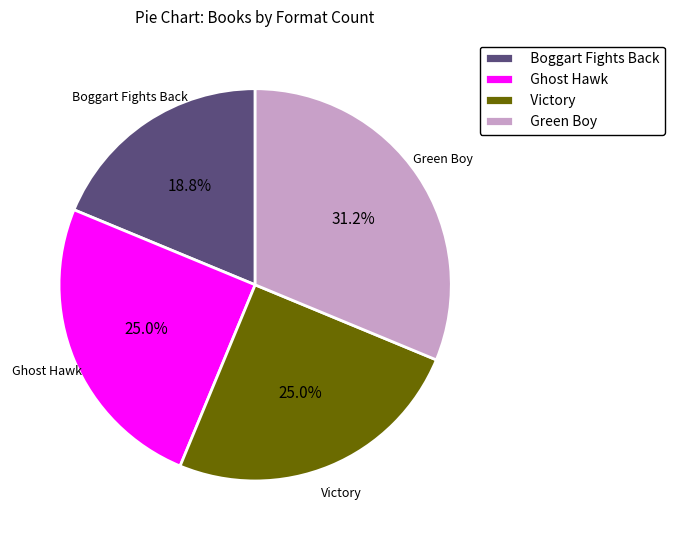

The Green Boy slice represents 25% of the pie. True or false?

False